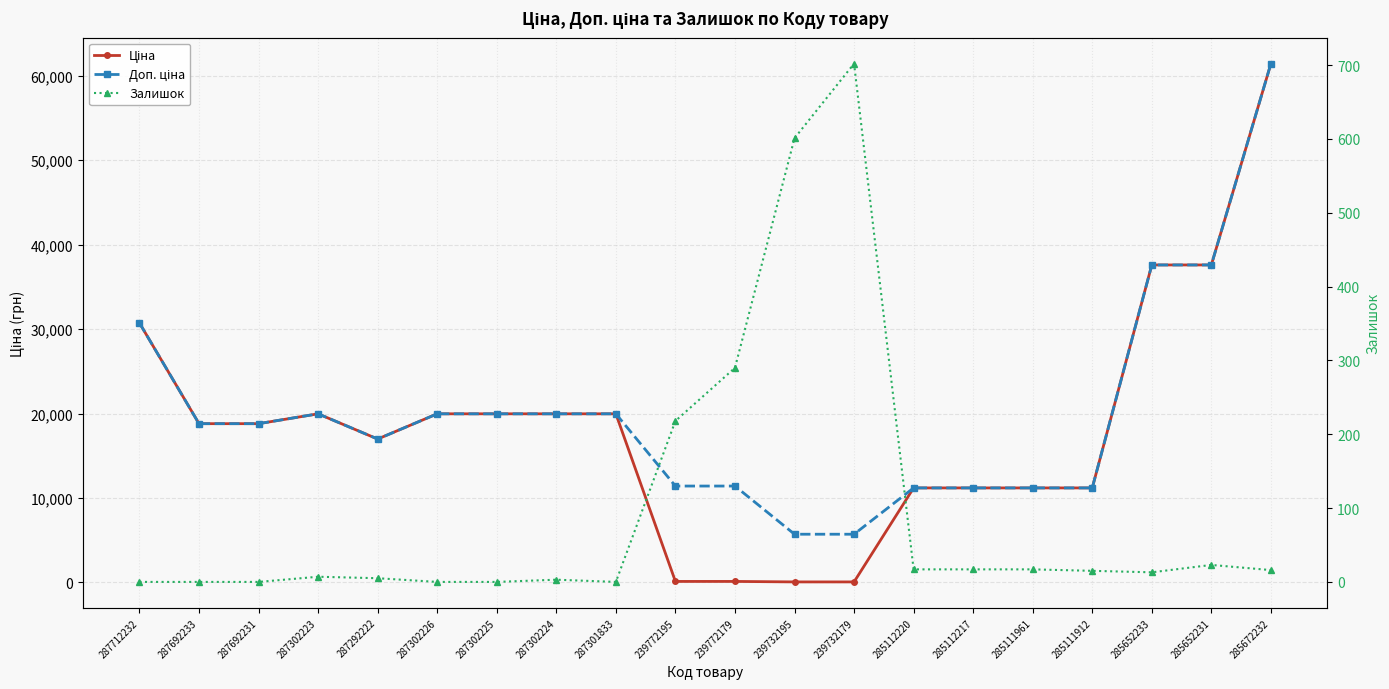

What is the greatest value displayed?

61434.3